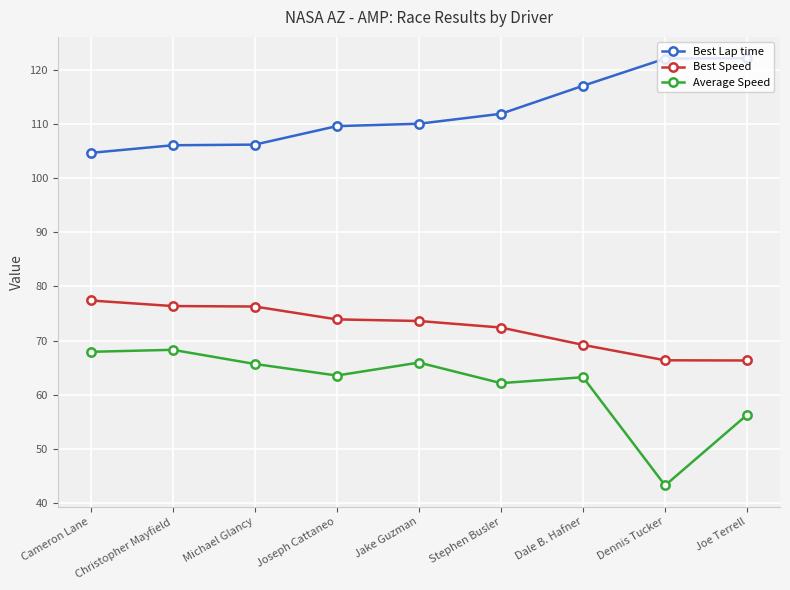

Is the value of Best Speed at Jake Guzman greater than the value of Best Lap time at Michael Glancy?

No